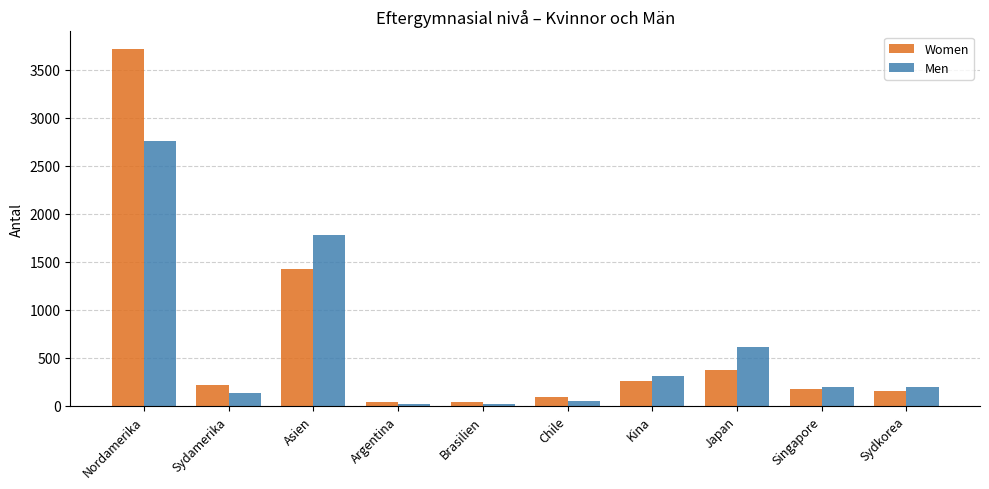

Which series has the largest range (max minus min)?

Women